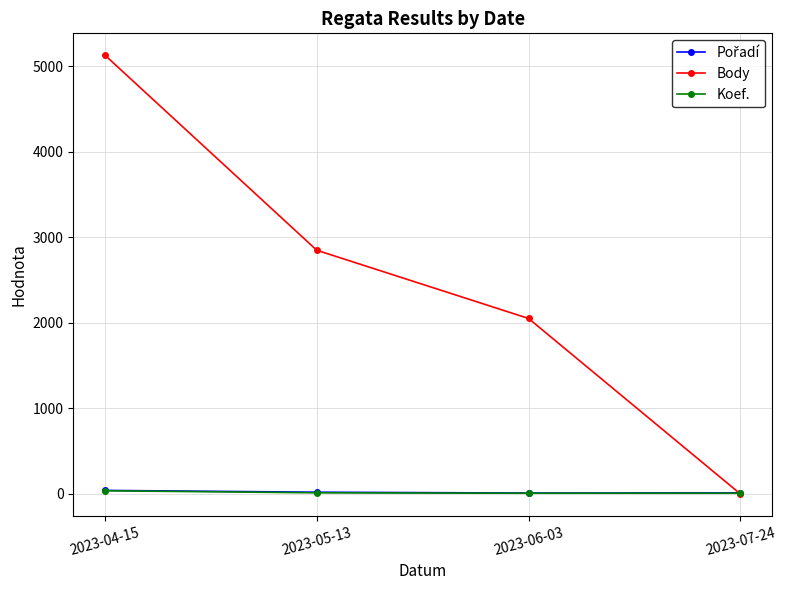

The Body series shows 3324 at 2023-04-15. True or false?

False